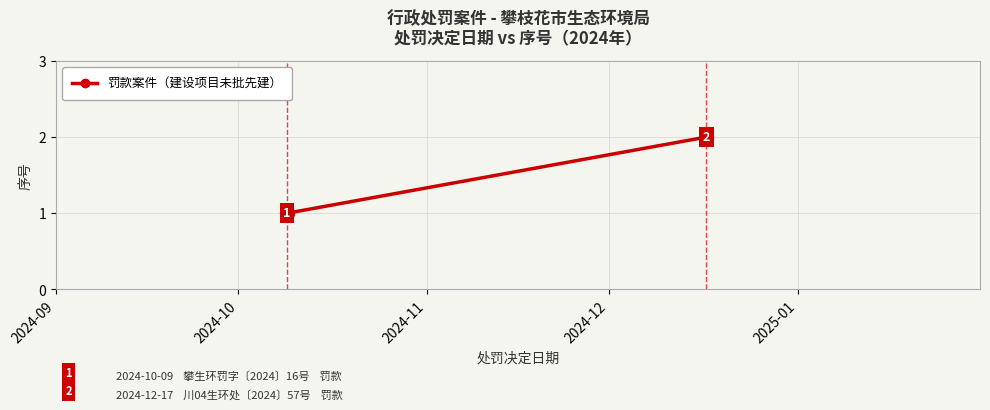

What is the value of the 1st point from the left?

1